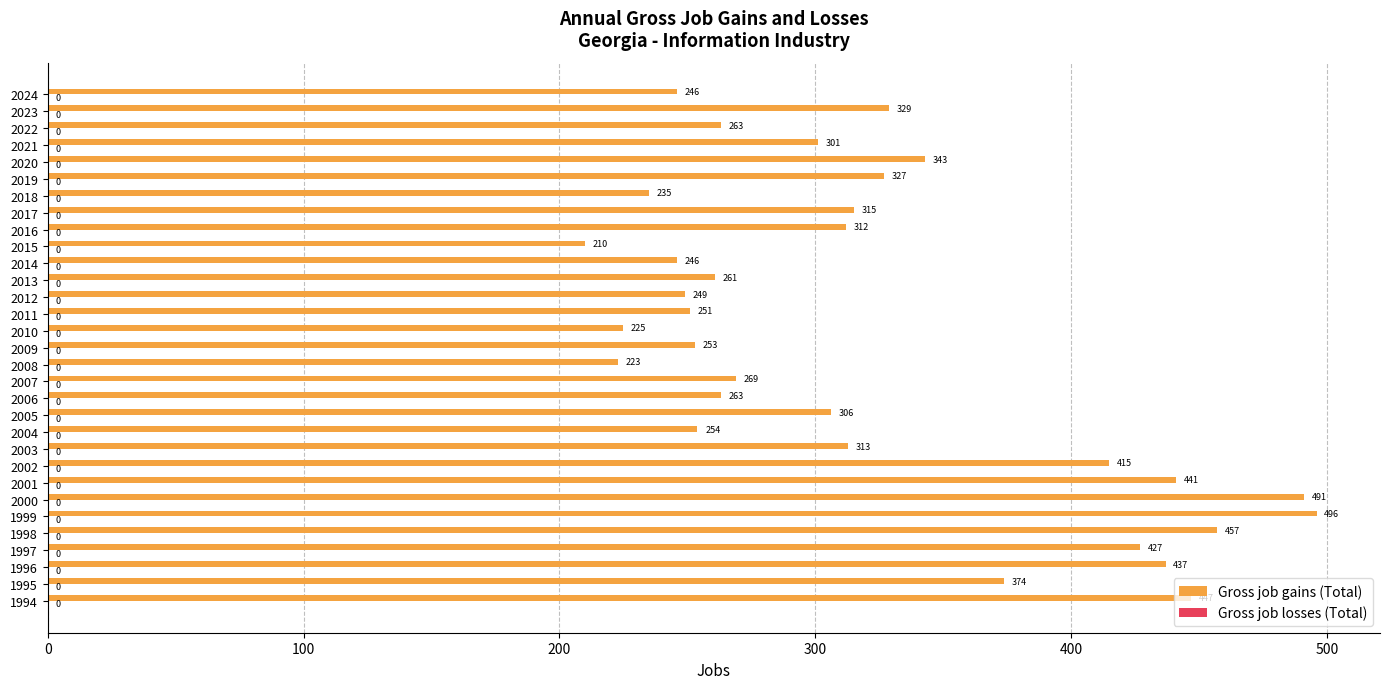

The chart shows a value of 254 at 2004. True or false?

True